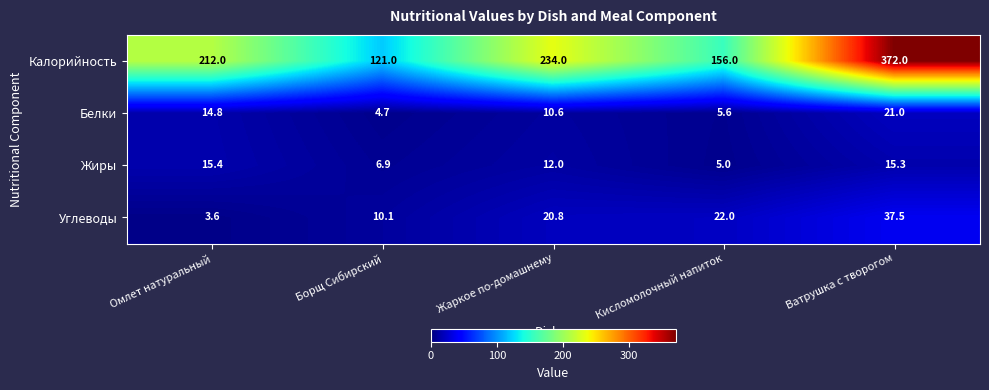

List the series in order of their peak value, highest first.

Калорийность, Углеводы, Белки, Жиры